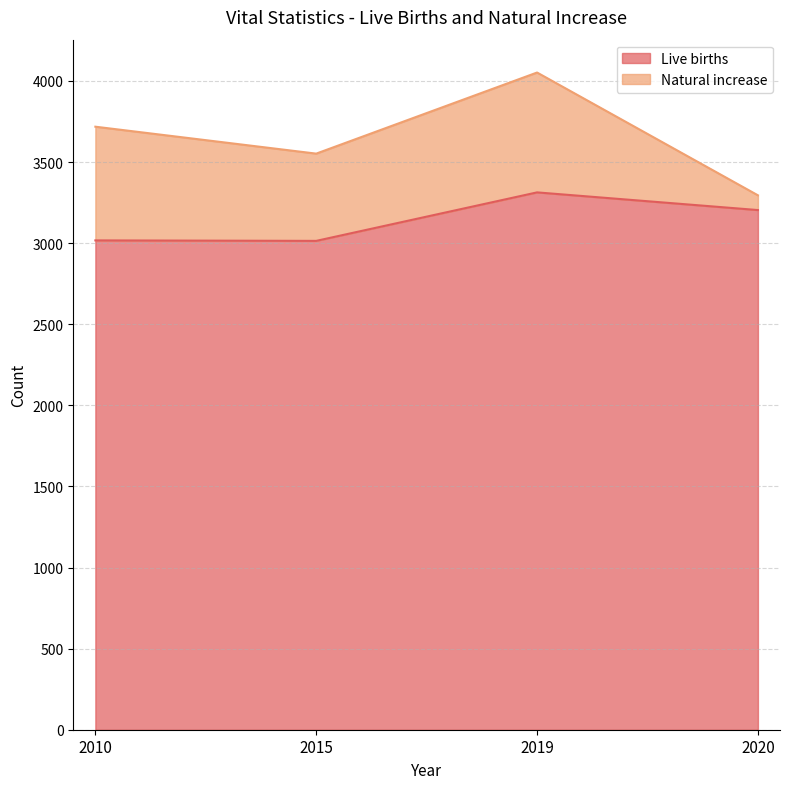

At which label is the value closest to 3163?

2020